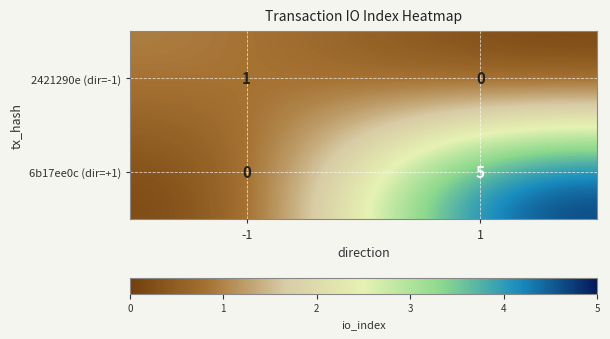

List the series in order of their peak value, lowest first.

2421290e (dir=-1), 6b17ee0c (dir=+1)